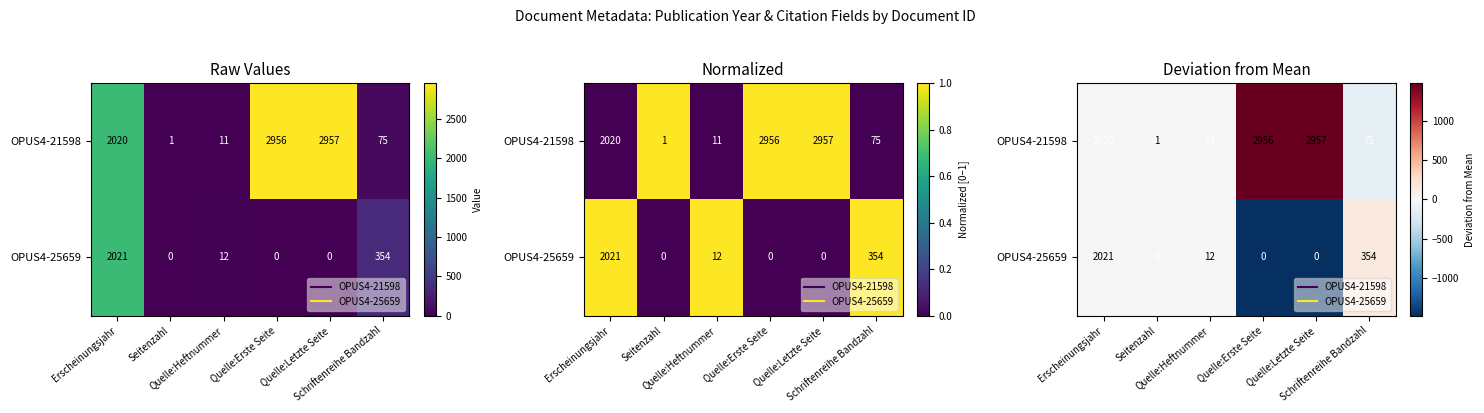

How many values in the OPUS4-21598 series are below 0?

3